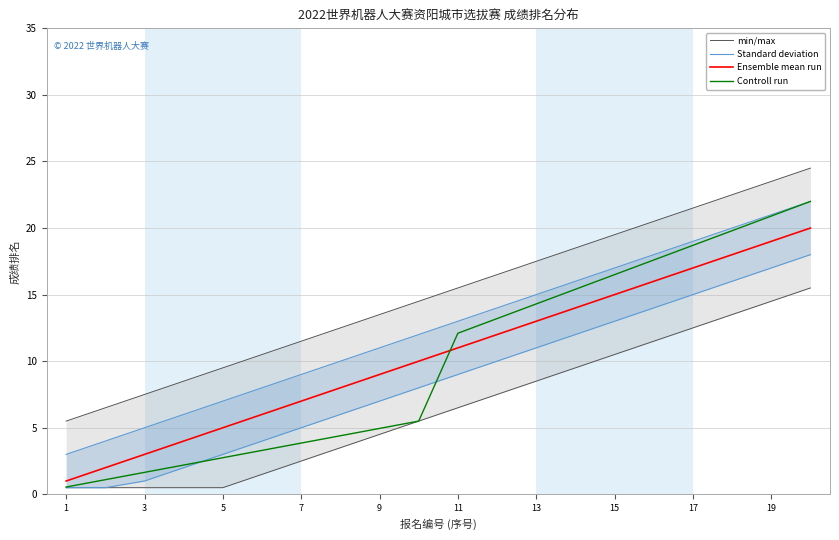

At how many categories does at least one series exceed 6?

19